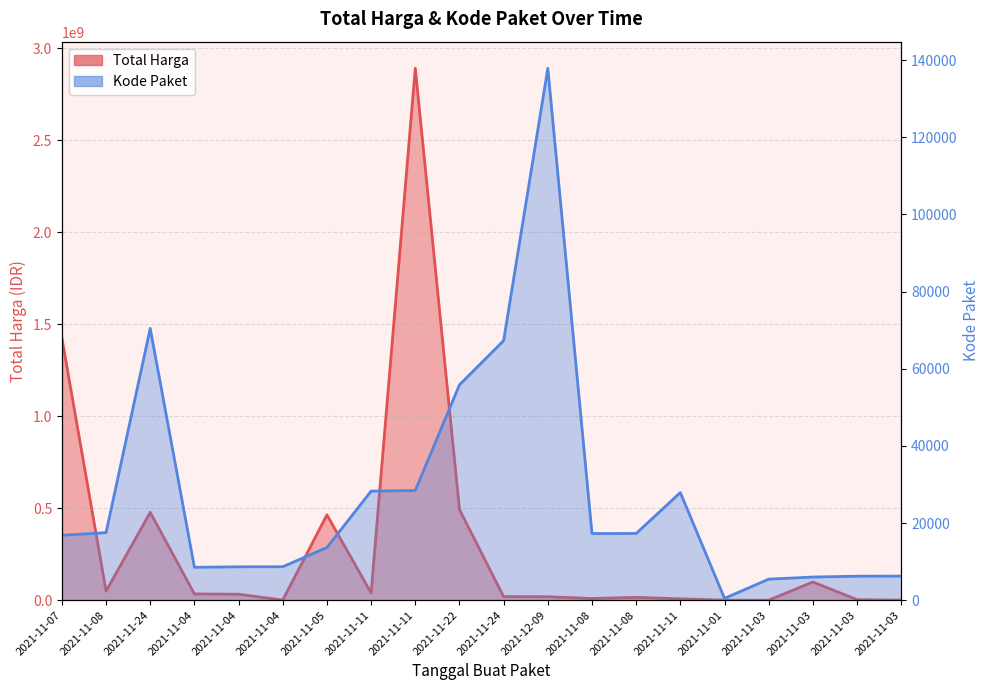

List the labels in order of Kode Paket value, largest first.

2021-12-09, 2021-11-24, 2021-11-24, 2021-11-22, 2021-11-11, 2021-11-11, 2021-11-11, 2021-11-08, 2021-11-08, 2021-11-08, 2021-11-07, 2021-11-05, 2021-11-04, 2021-11-04, 2021-11-04, 2021-11-03, 2021-11-03, 2021-11-03, 2021-11-03, 2021-11-01